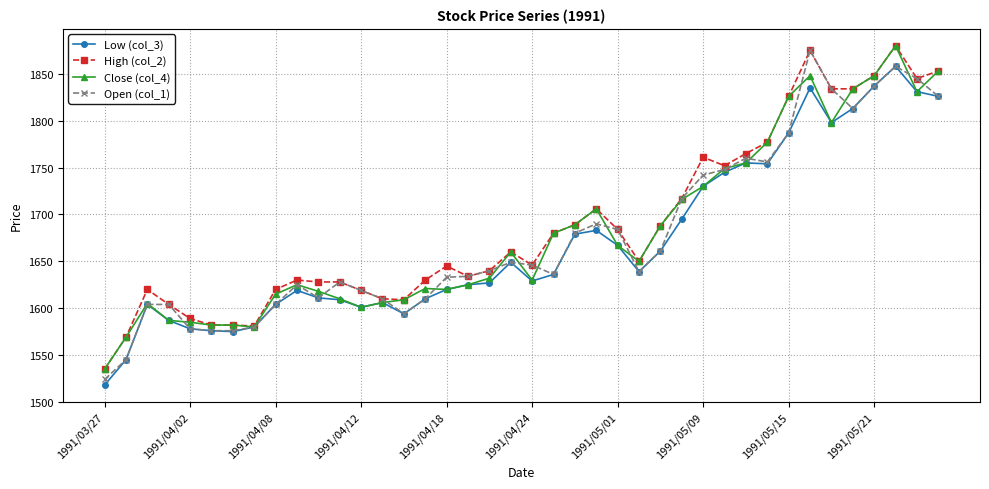

What is the maximum value shown in the chart?

1880